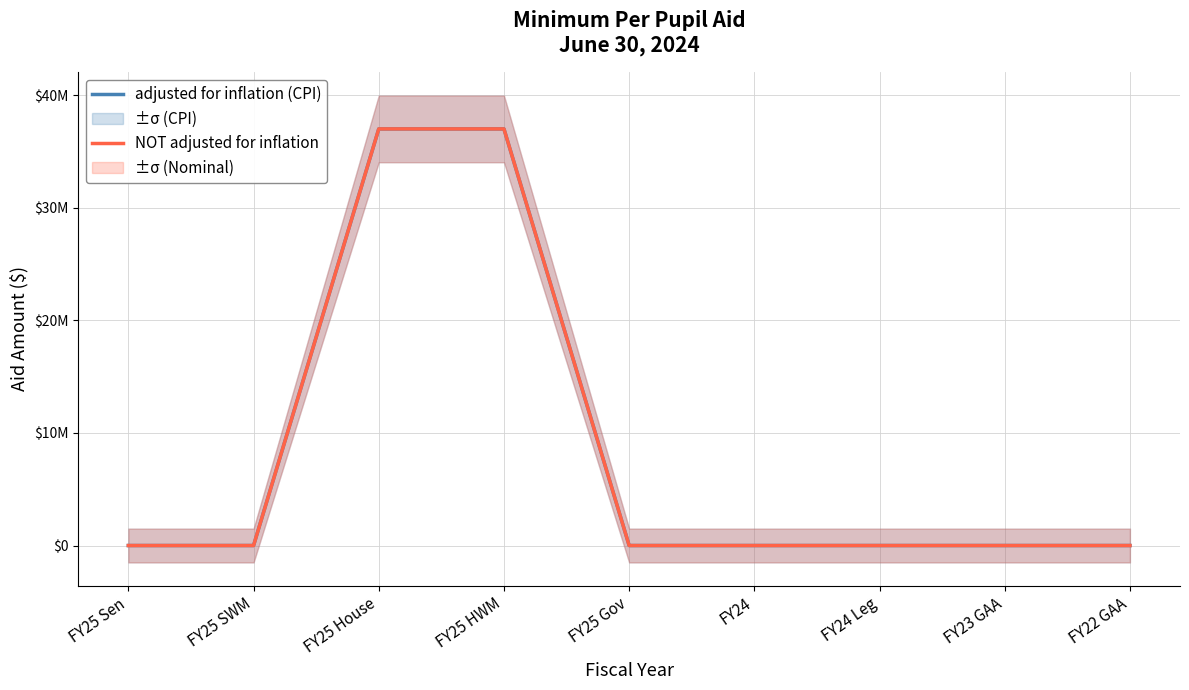

At which label does adjusted for inflation (CPI) reach its peak?

FY25 House